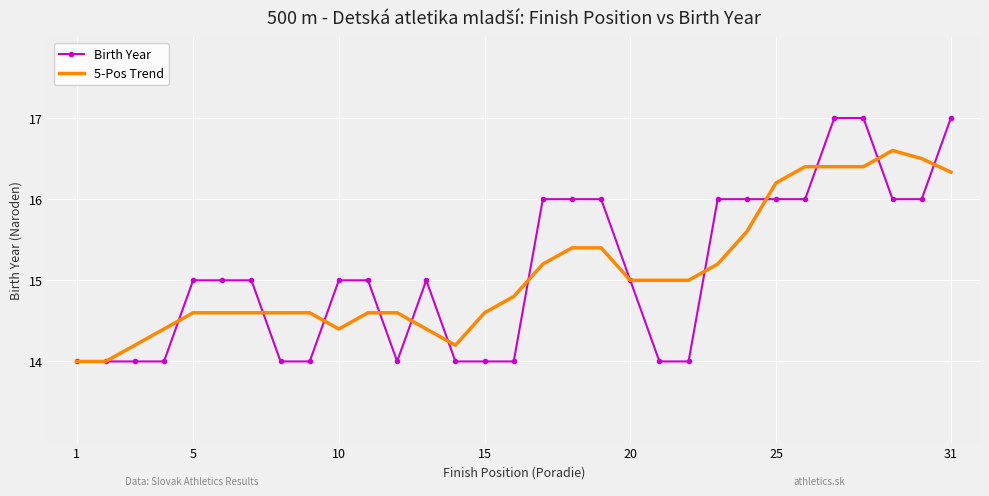

What is the difference between the maximum and minimum values in the 5-Pos Trend series?

2.6